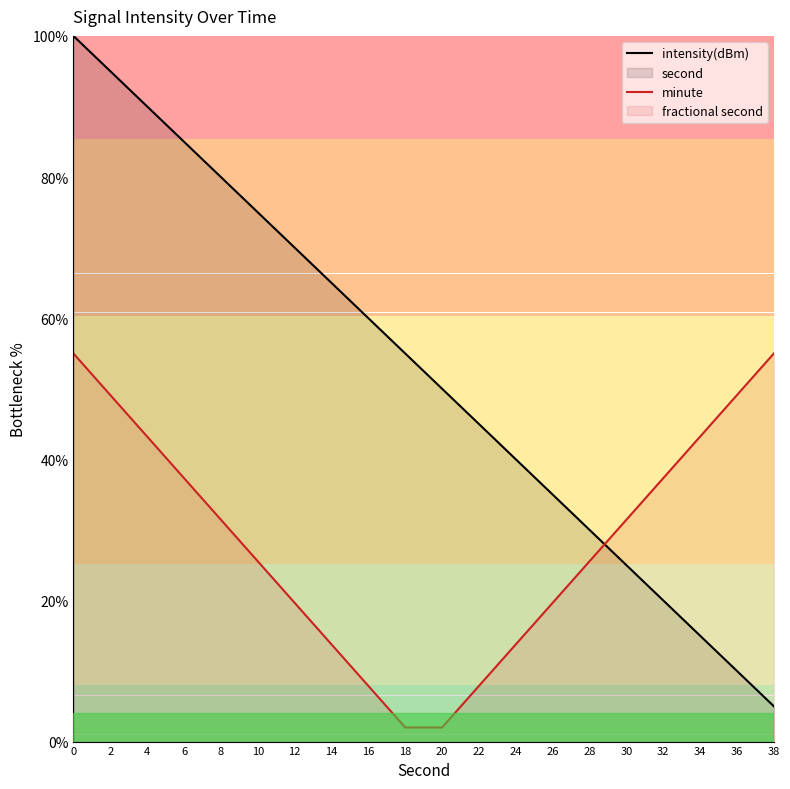

Between 16 and 6, which is larger?

6